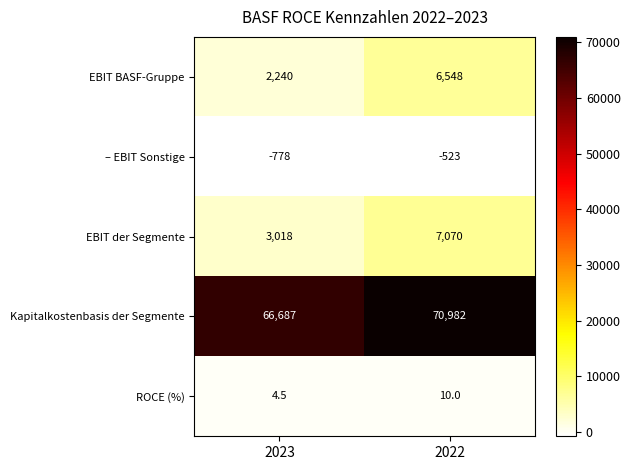

Rank the series at 2023 from lowest to highest value.

– EBIT Sonstige, ROCE (%), EBIT BASF-Gruppe, EBIT der Segmente, Kapitalkostenbasis der Segmente